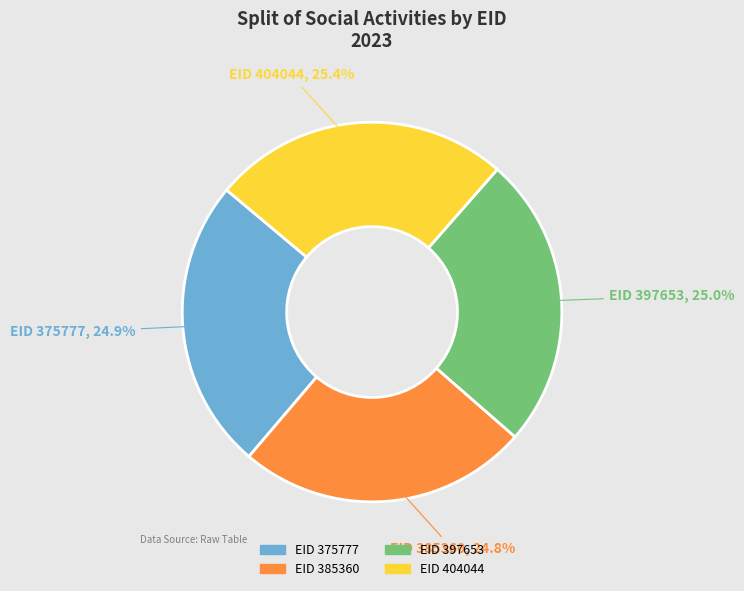

Does any single category account for the majority?

No